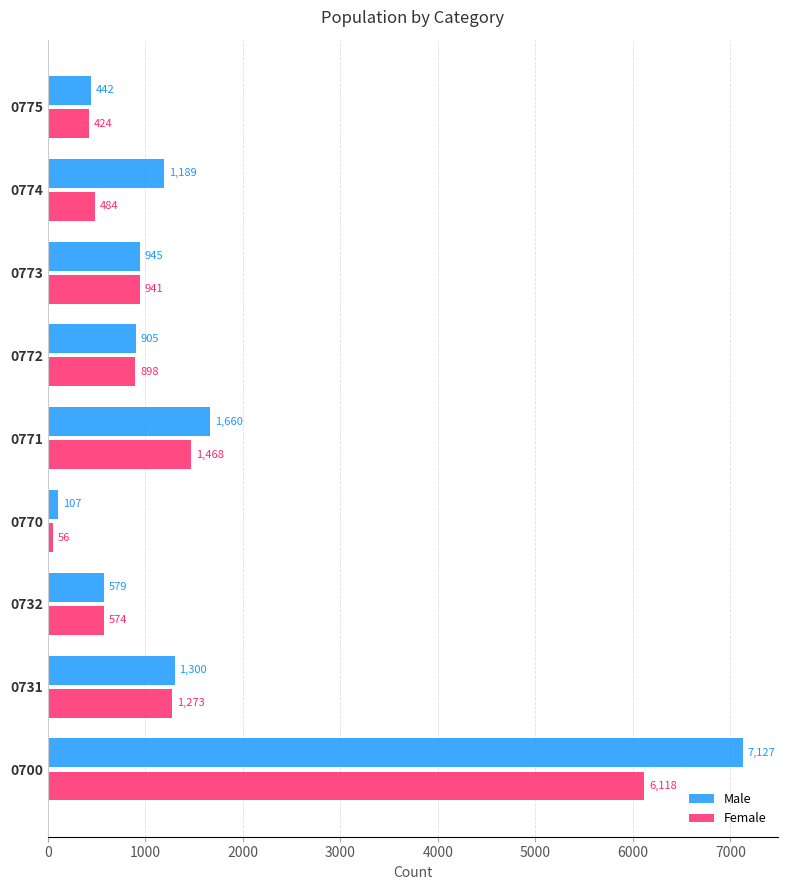

At how many categories does at least one series exceed 3583?

1